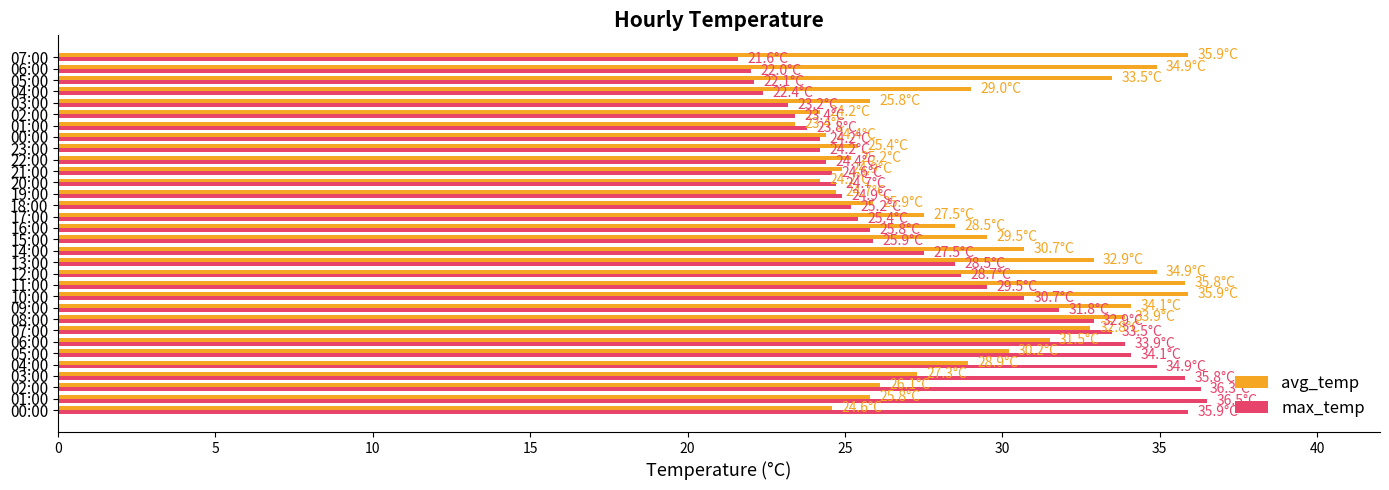

What are all the series names shown in the legend?

avg_temp, max_temp